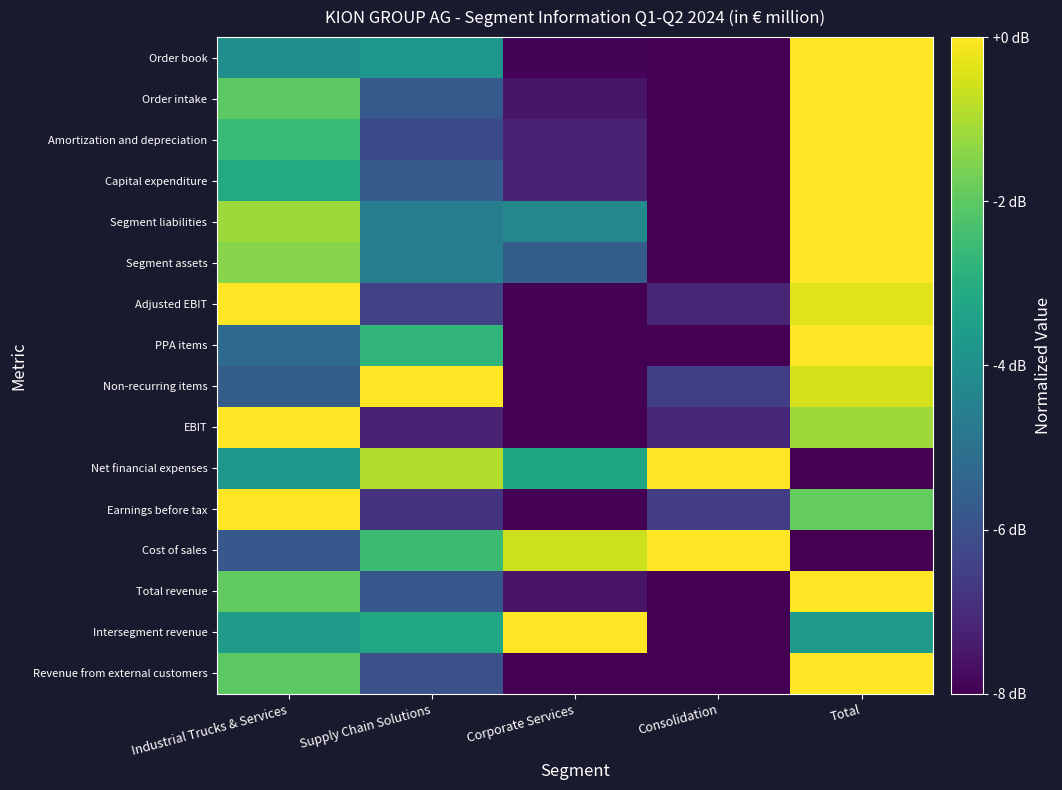

What is the spread (max minus min) of values at Industrial Trucks & Services?

0.7